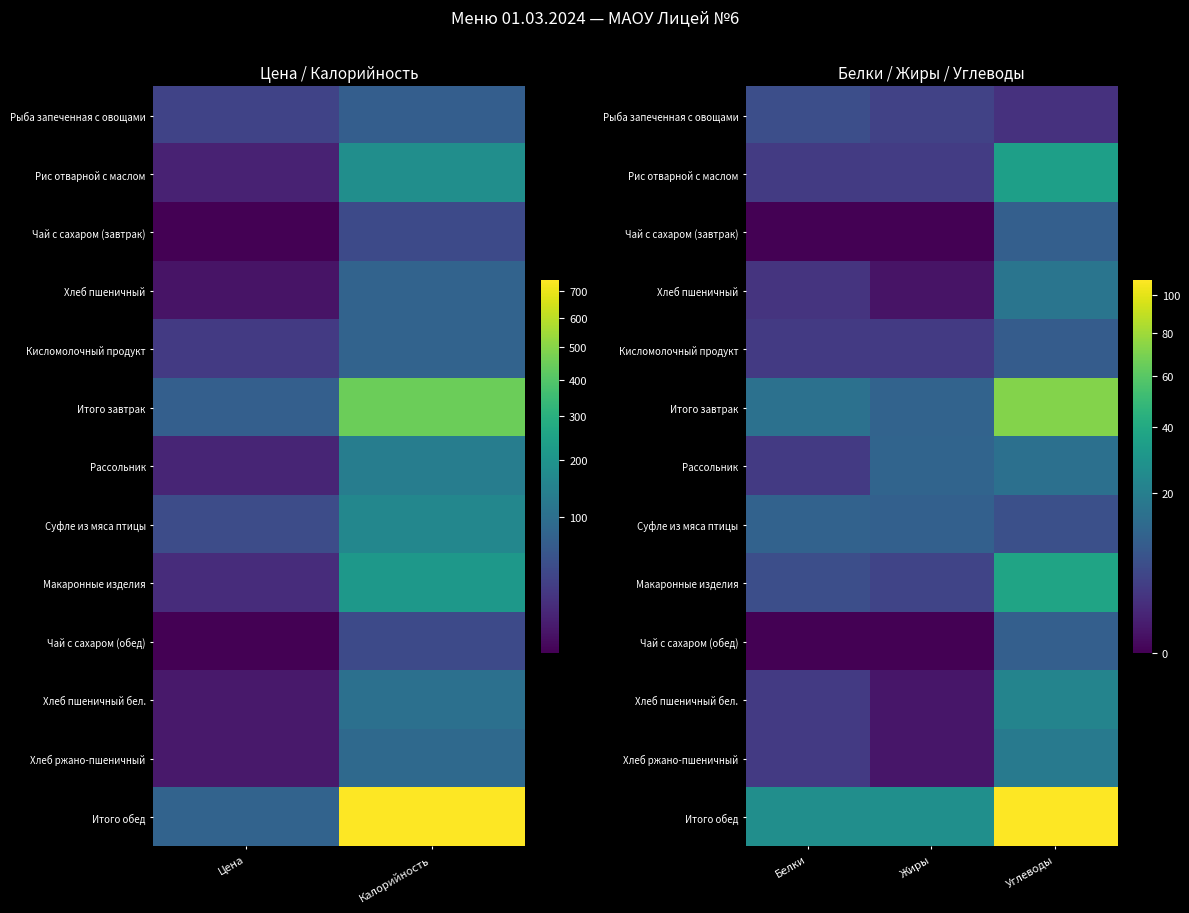

What is the total value across all series at Углеводы?

362.5